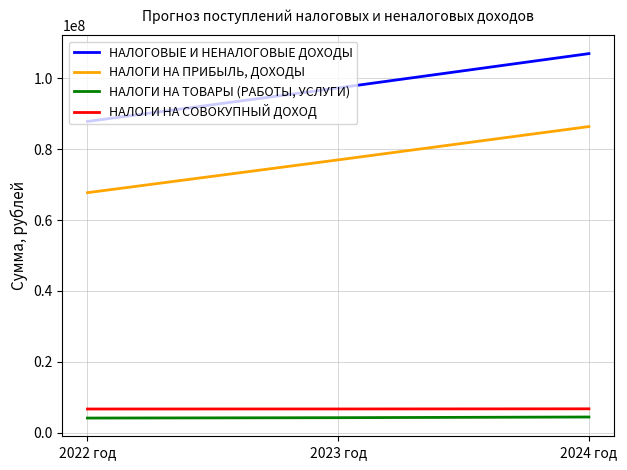

How many values in the НАЛОГИ НА ПРИБЫЛЬ, ДОХОДЫ series are below 76975369?

1